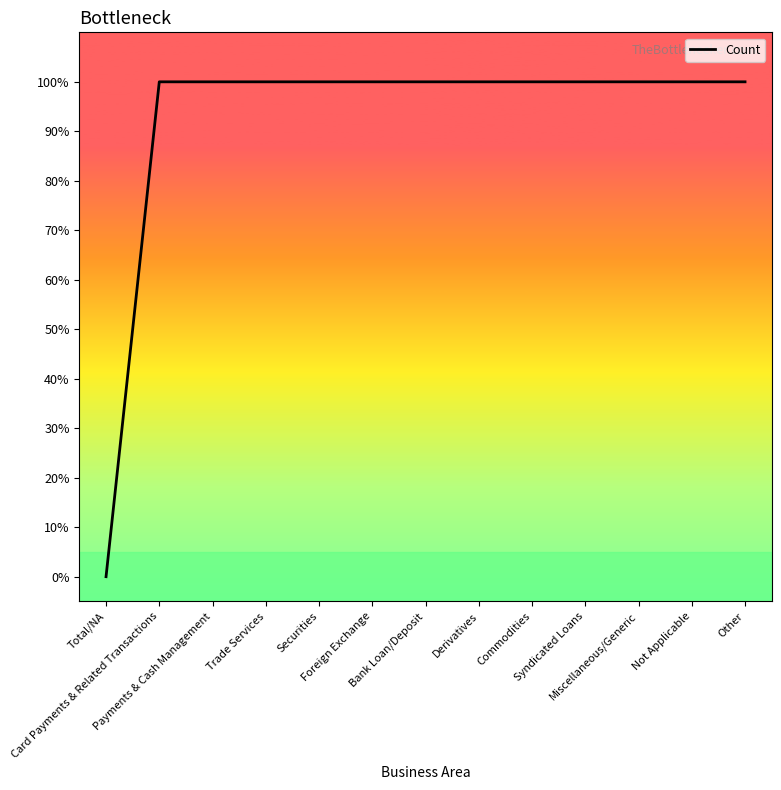

True or false: the data shows 0 at Card Payments & Related Transactions.

False